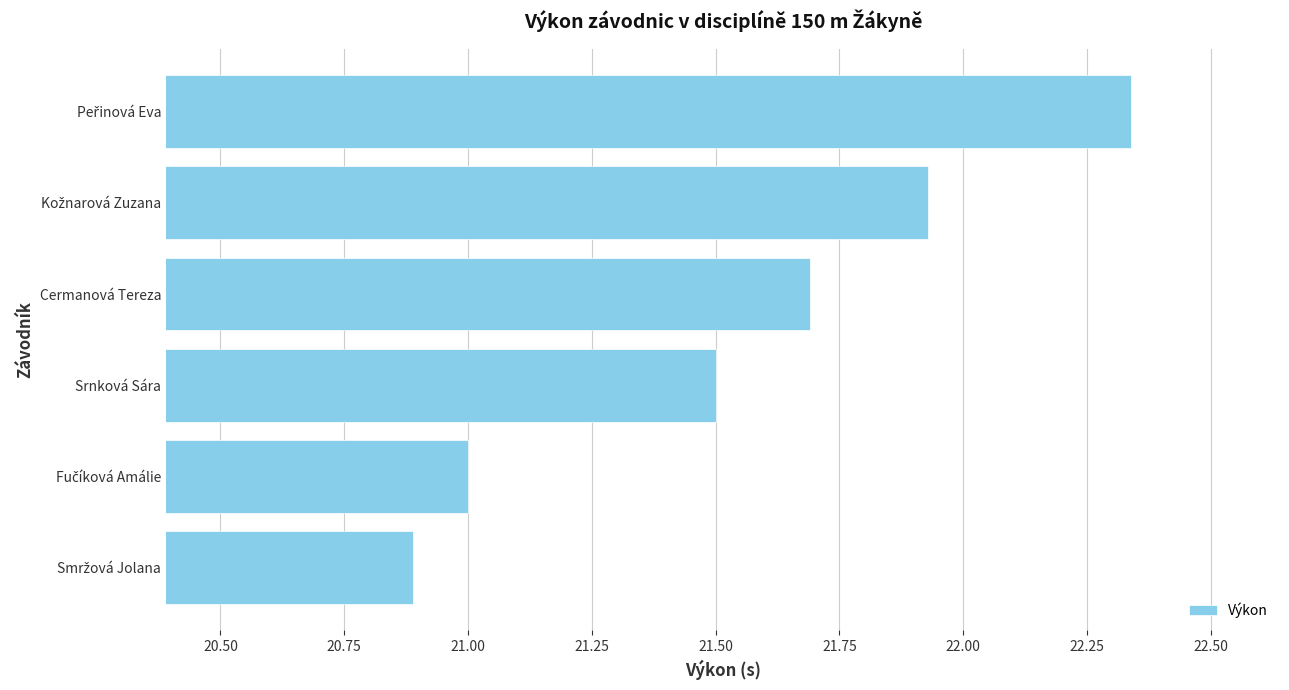

What is the average value?

21.6